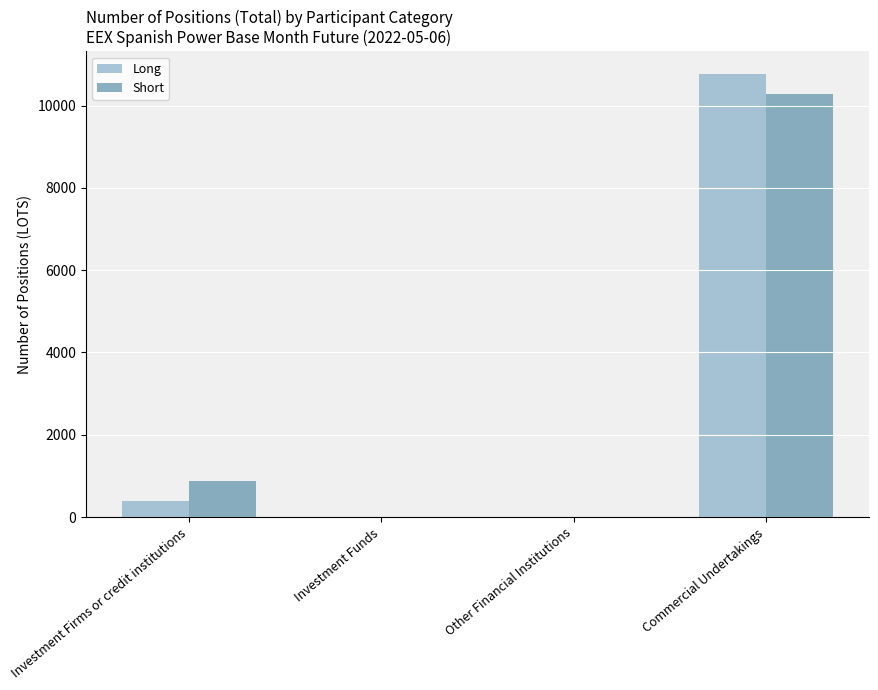

What is the sum of all Short values?

11165.7